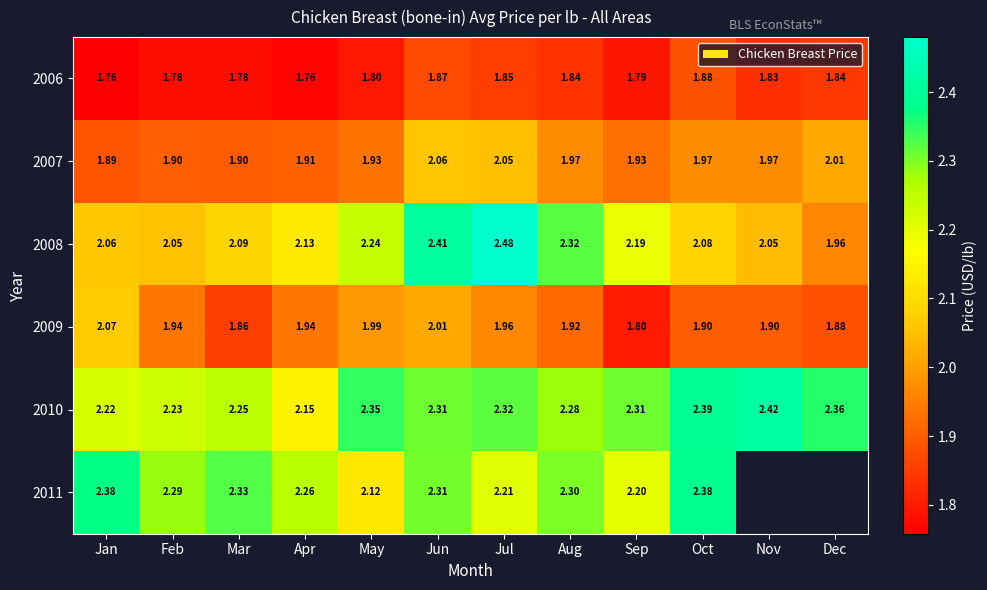

Where is 2008 nearest to the value 2?

Dec